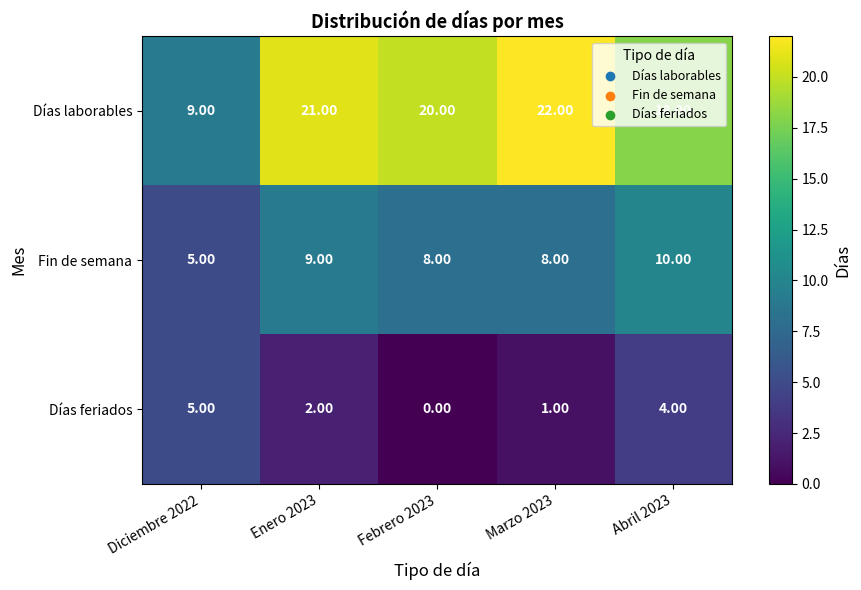

At Enero 2023, list the series in order from largest to smallest.

Días laborables, Fin de semana, Días feriados